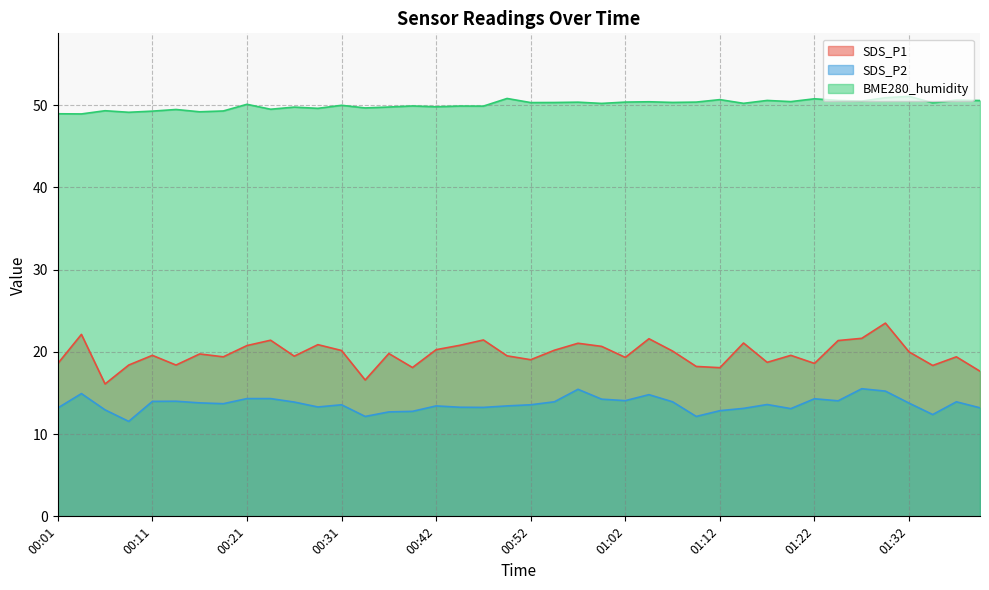

Rank the series by their average value, from highest to lowest.

BME280_humidity, SDS_P1, SDS_P2